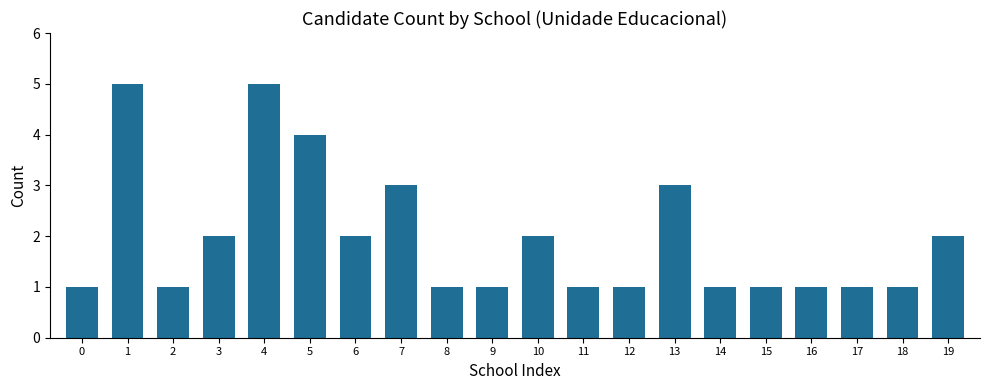

What is the difference between the maximum and minimum values?

4